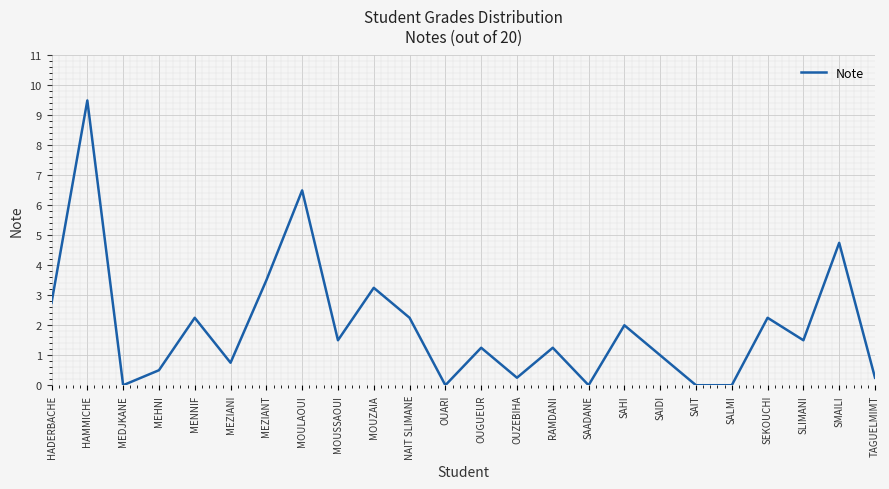

Where is the data nearest to the value 4?

MEZIANT